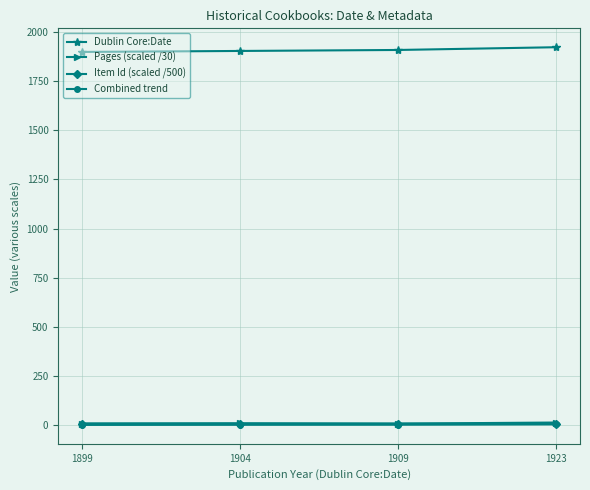

True or false: Combined trend has more than 1 points higher than both neighbors.

False